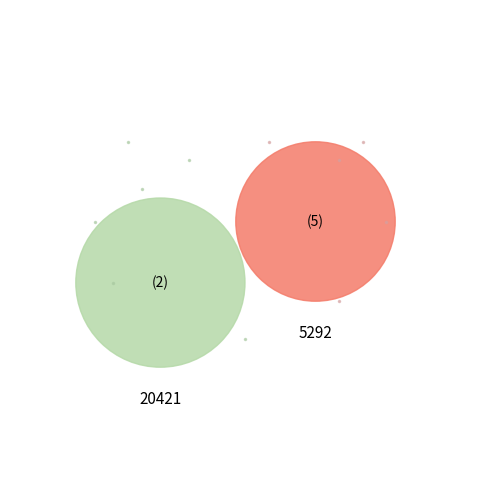

What percentage is the 20421 slice, to the nearest percent?

53%